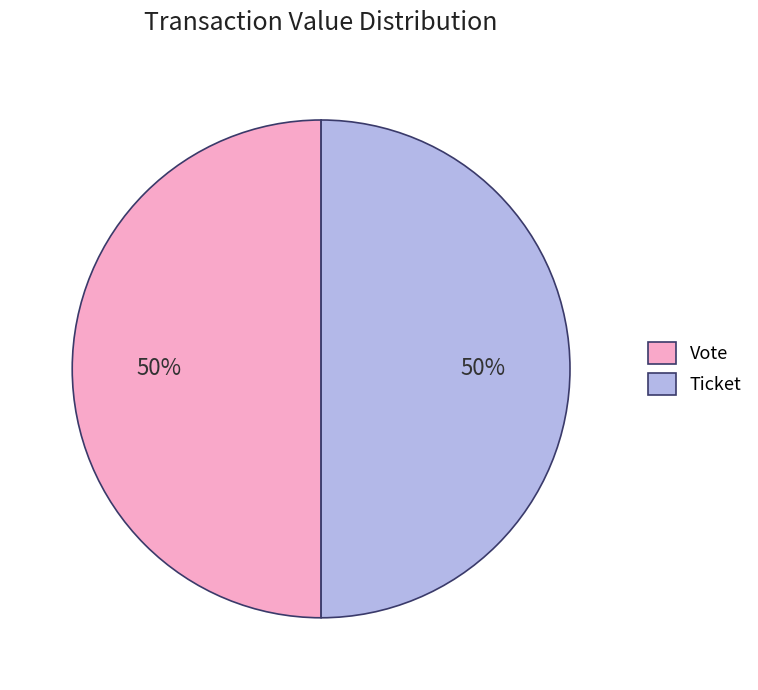

What percentage is the Ticket slice, to the nearest percent?

50%